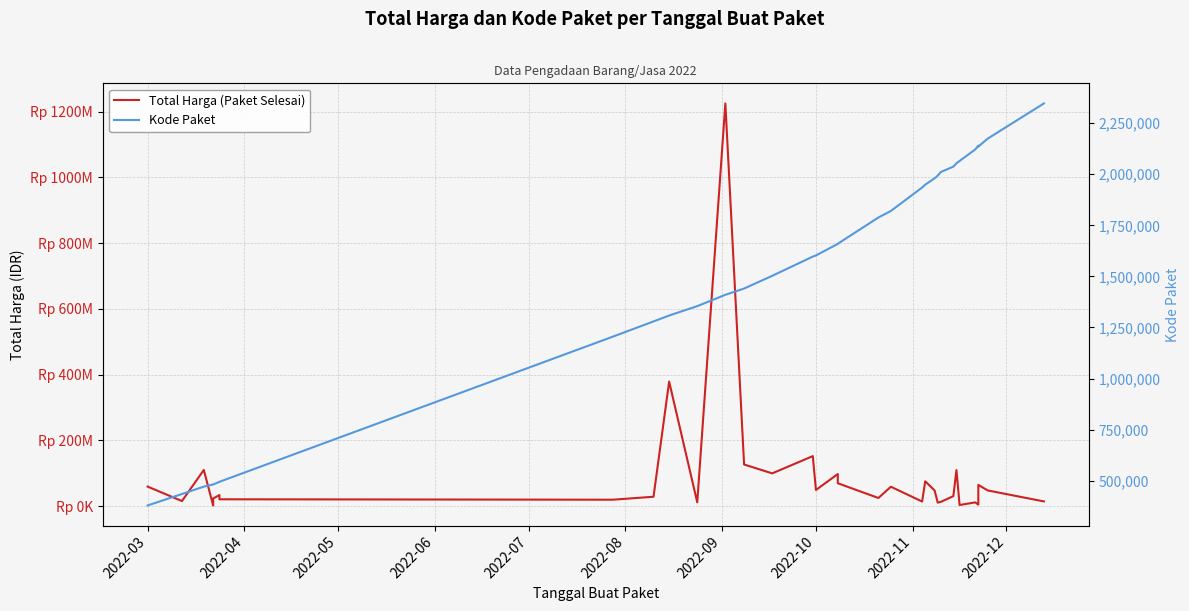

True or false: Kode Paket and Total Harga (Paket Selesai) intersect in this chart.

False